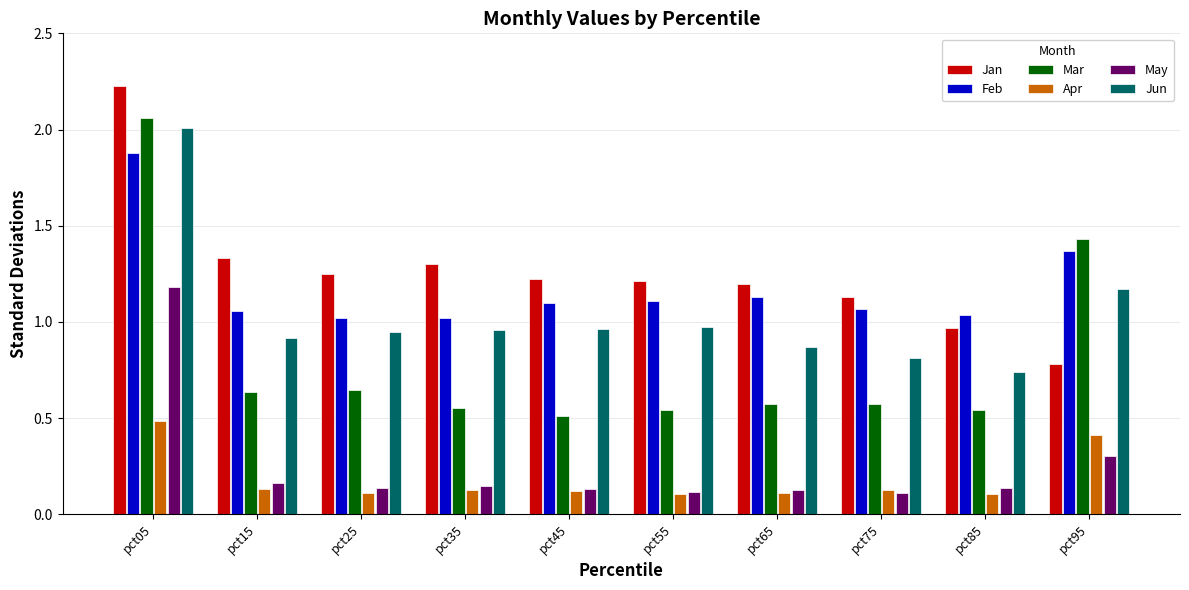

Which series has the largest range (max minus min)?

Mar